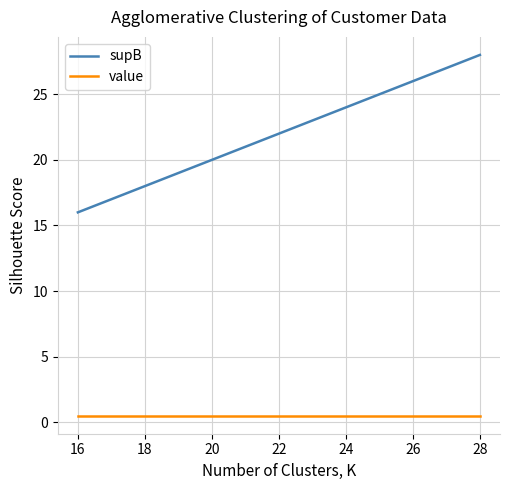

Rank the series by their maximum value, from highest to lowest.

supB, value